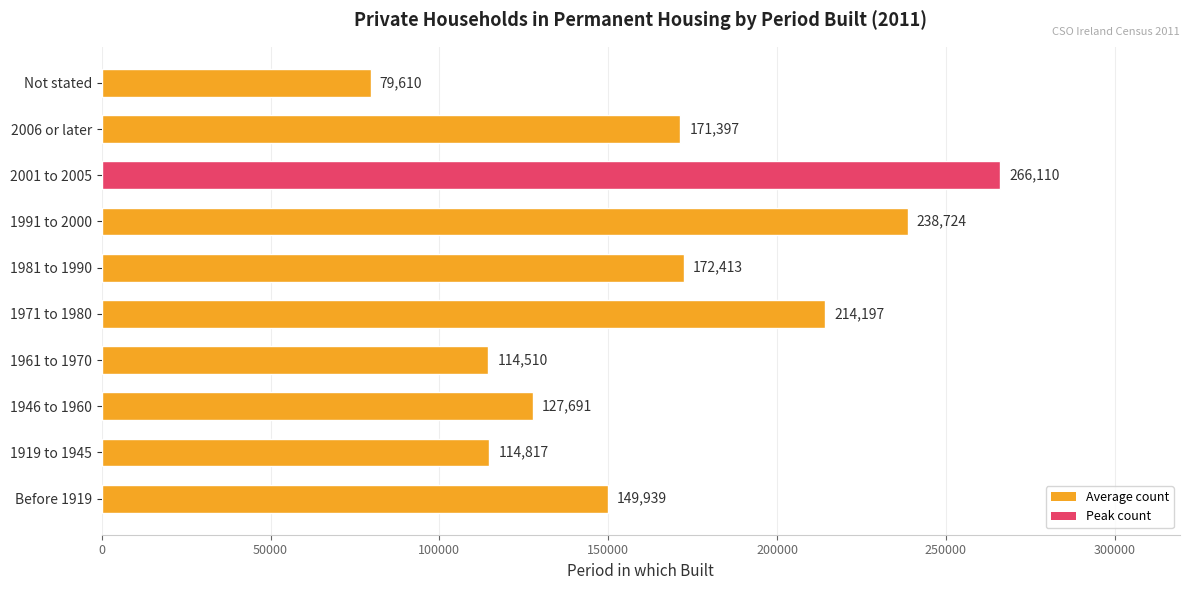

How many bars are there in total?

10